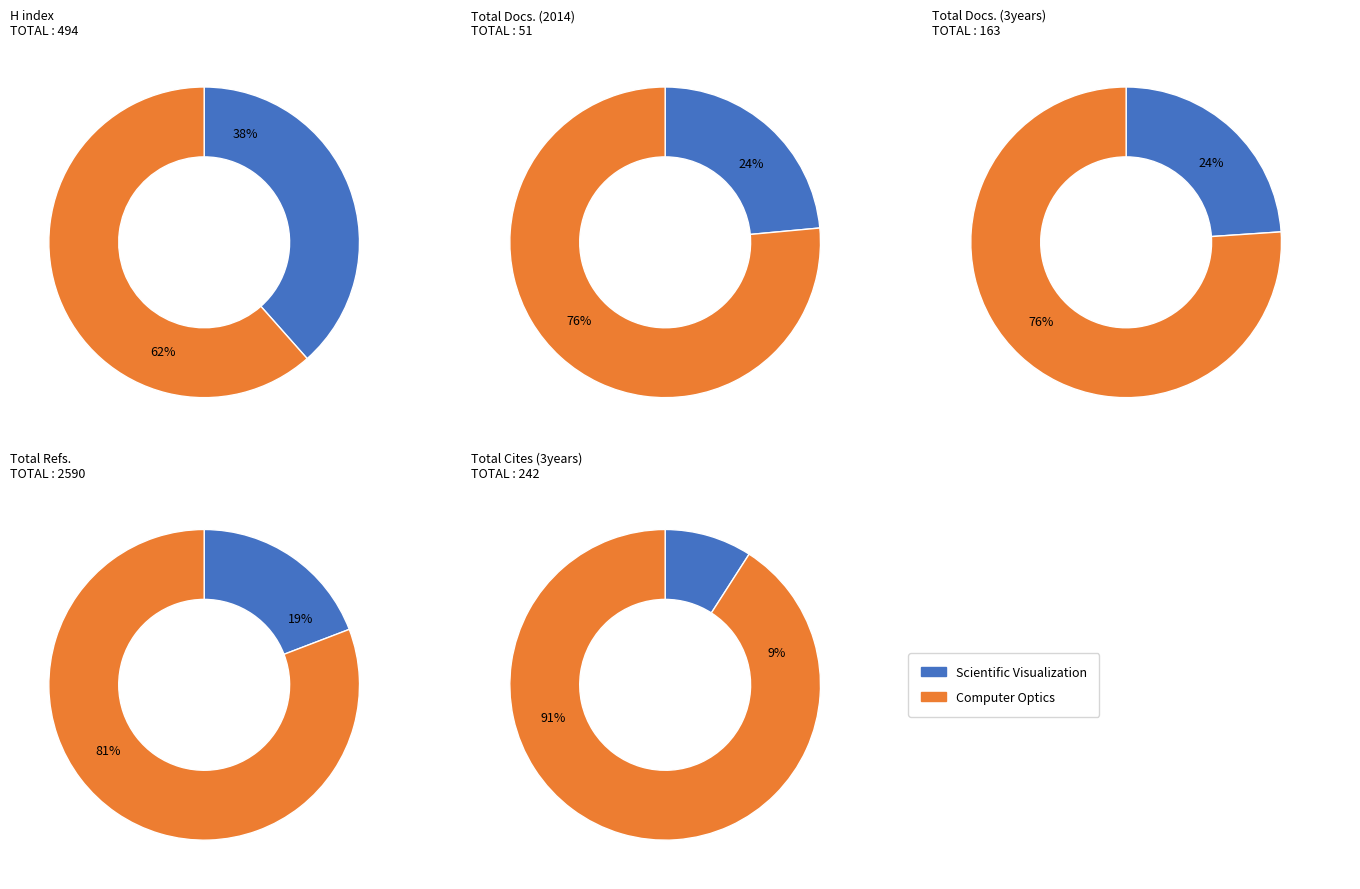

The Computer Optics slice represents 63% of the pie. True or false?

False